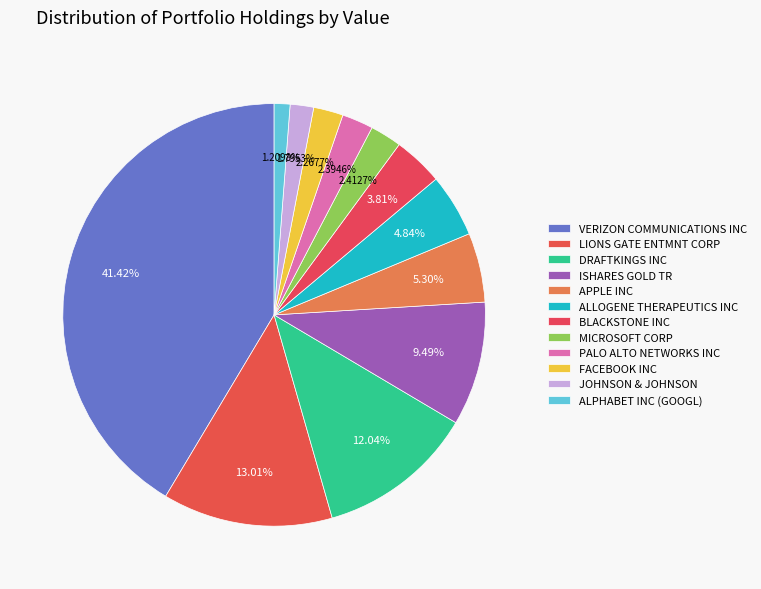

Rank the categories by value from highest to lowest.

VERIZON COMMUNICATIONS INC, LIONS GATE ENTMNT CORP, DRAFTKINGS INC, ISHARES GOLD TR, APPLE INC, ALLOGENE THERAPEUTICS INC, BLACKSTONE INC, MICROSOFT CORP, PALO ALTO NETWORKS INC, FACEBOOK INC, JOHNSON & JOHNSON, ALPHABET INC (GOOGL)